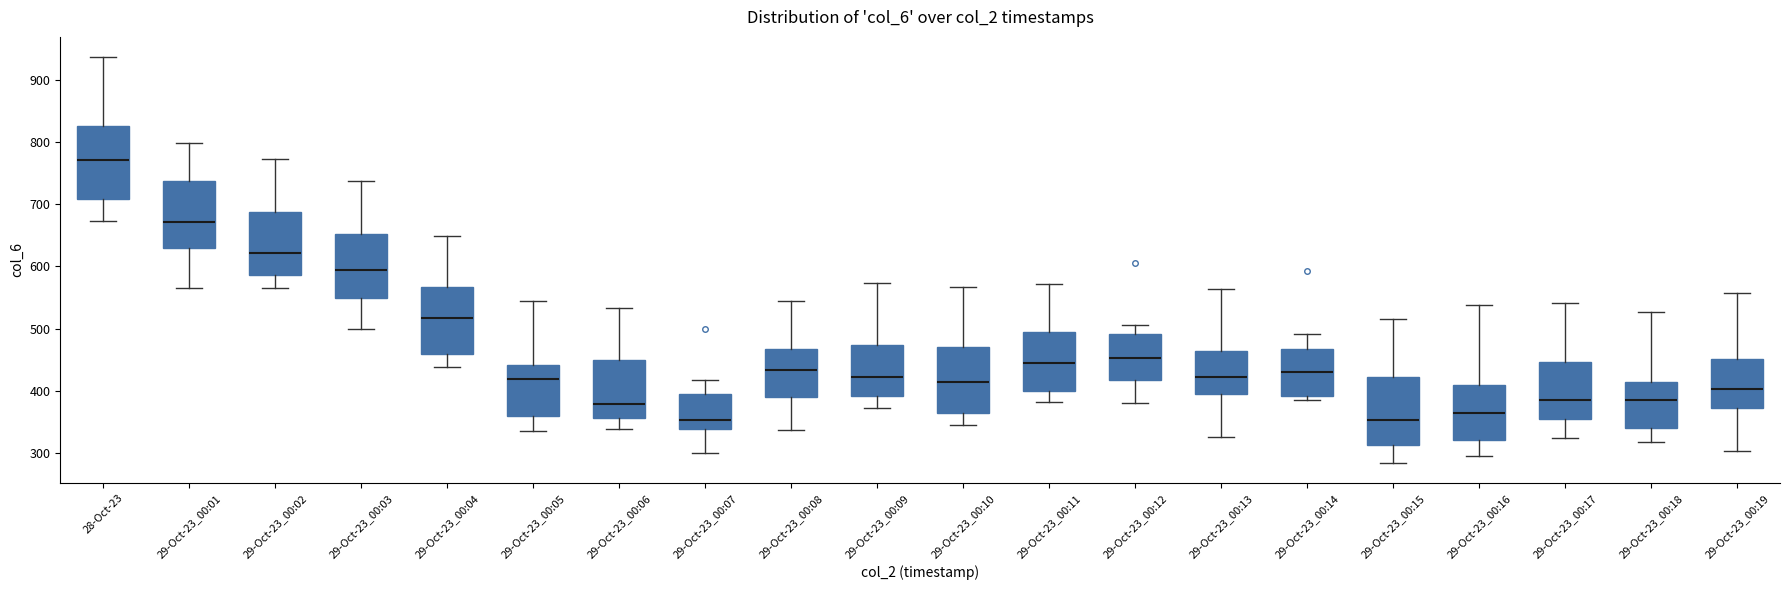

Which box's median line is the highest?

28-Oct-23